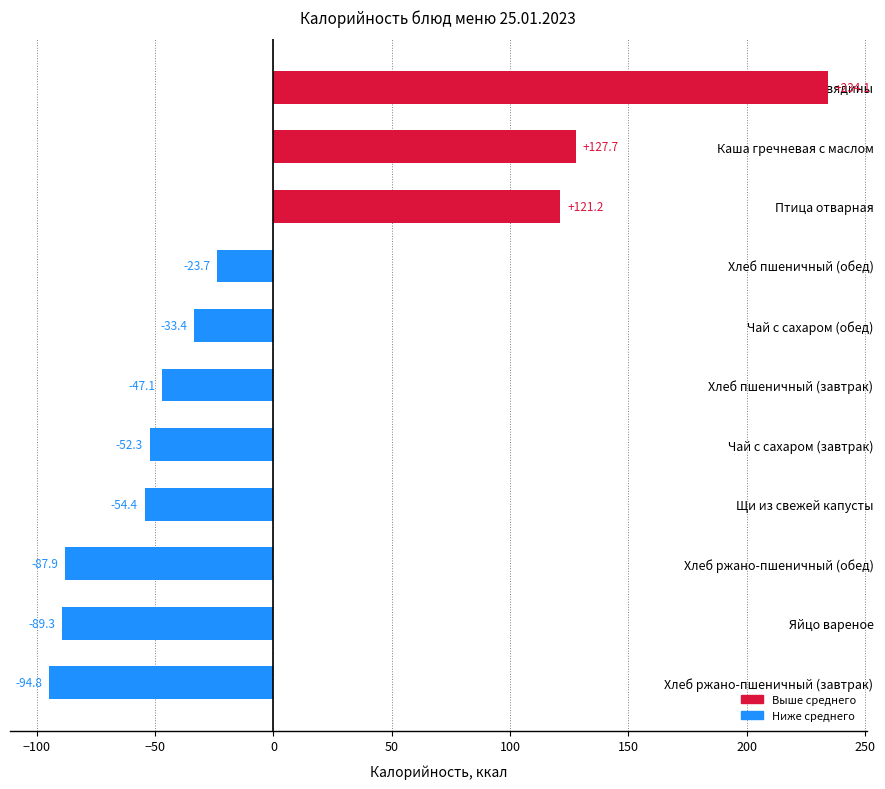

List the labels in order of value, smallest first.

Хлеб ржано-пшеничный (завтрак), Яйцо вареное, Хлеб ржано-пшеничный (обед), Щи из свежей капусты, Чай с сахаром (завтрак), Хлеб пшеничный (завтрак), Чай с сахаром (обед), Хлеб пшеничный (обед), Птица отварная, Каша гречневая с маслом, Плов из отварной говядины